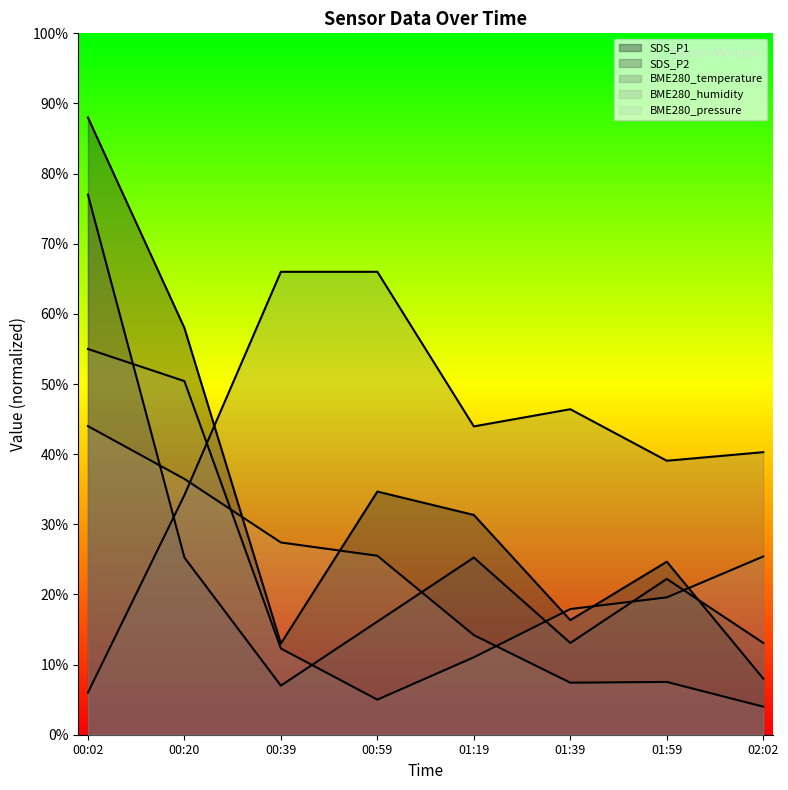

How many data points does each series have?

8